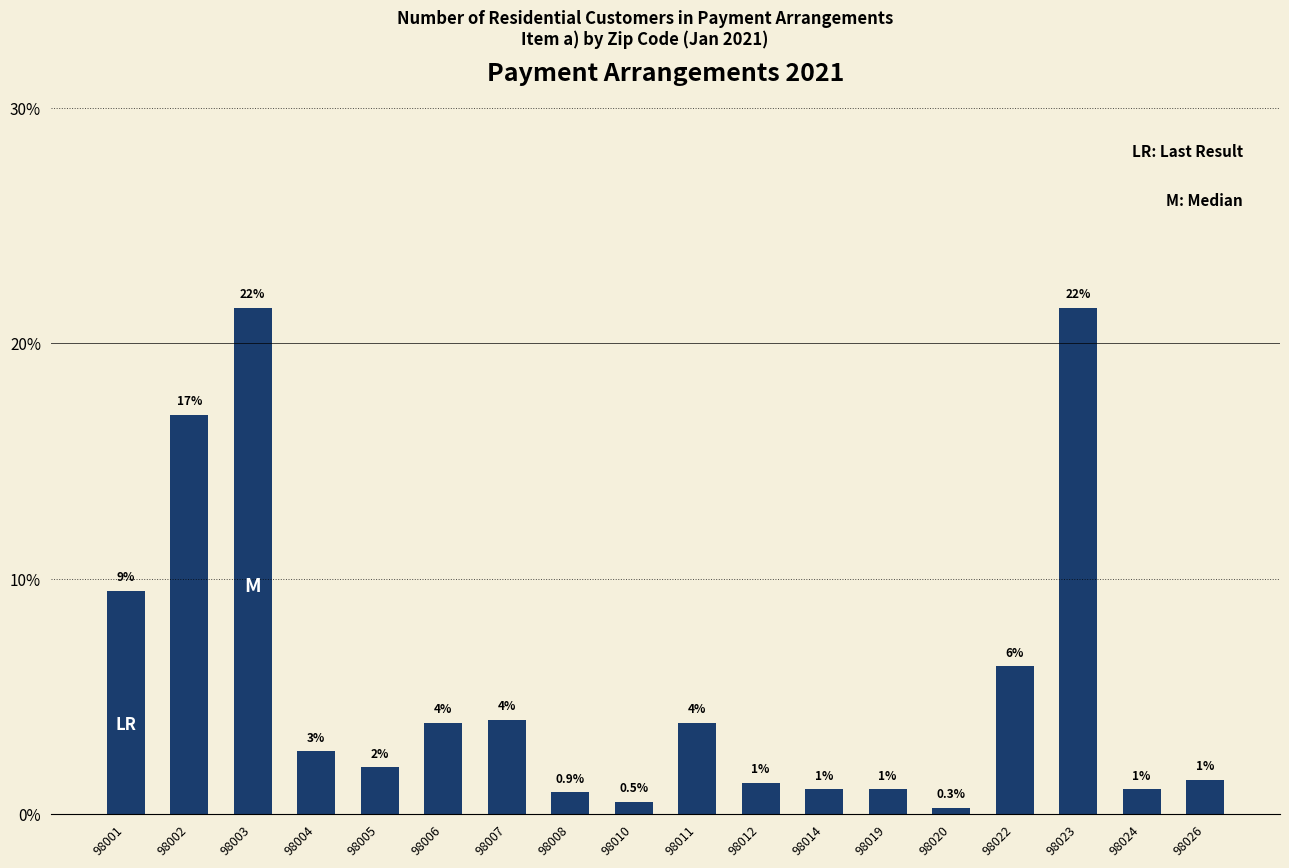

Which has a higher value, 98006 or 98005?

98006